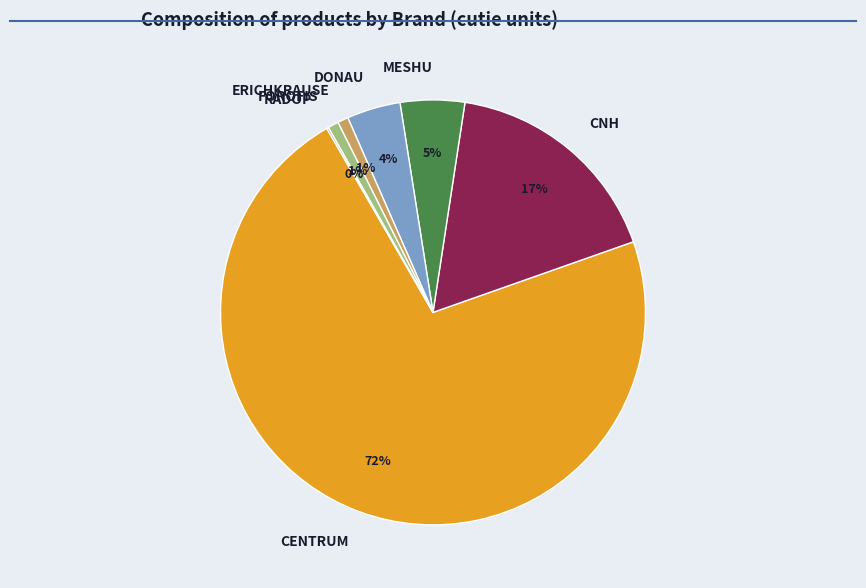

To the nearest percent, what portion does CNH represent?

17%